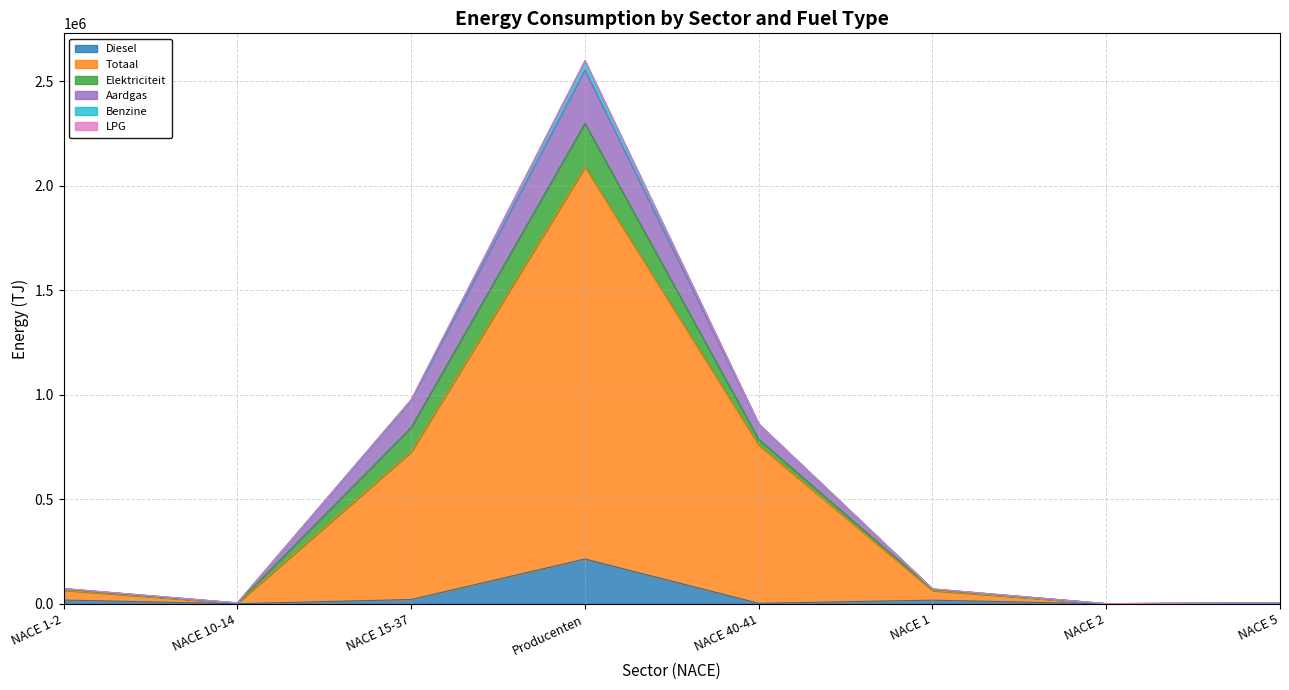

Is it true that Diesel equals 18212.7 at NACE 1?

True